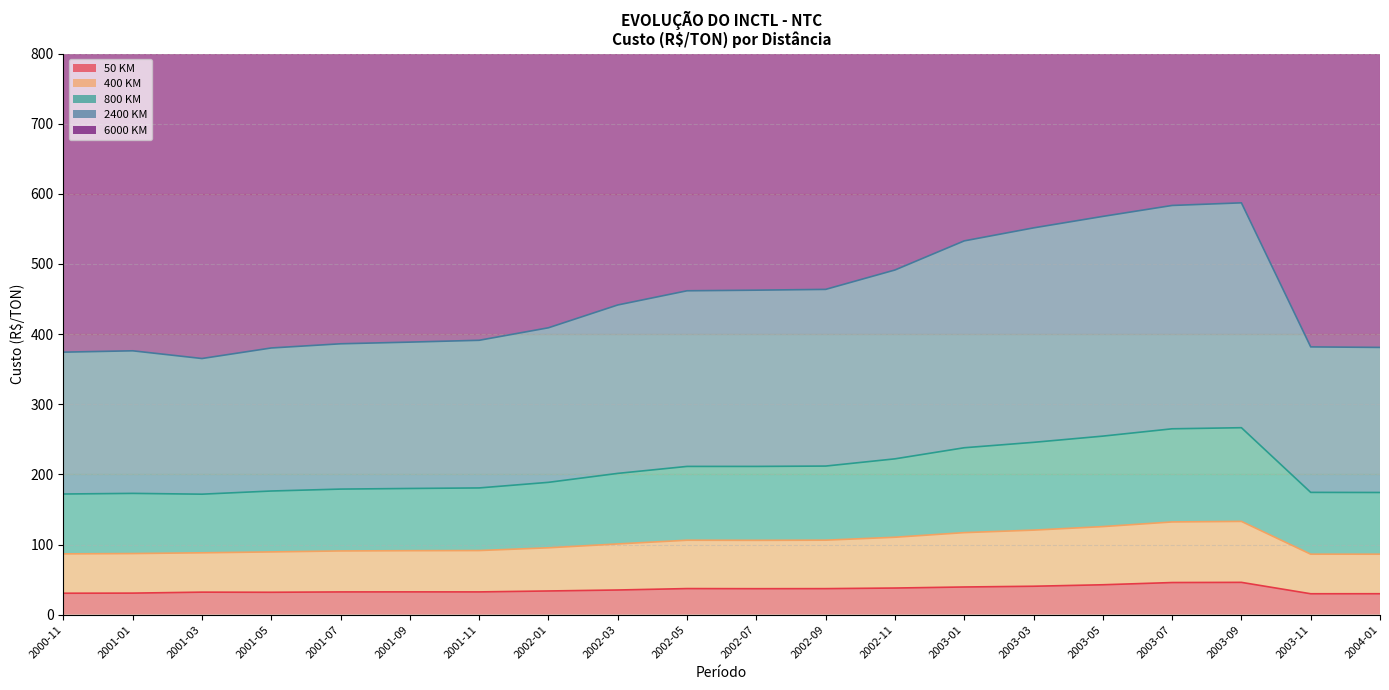

At which category is the sum across all series the highest?

2003-09